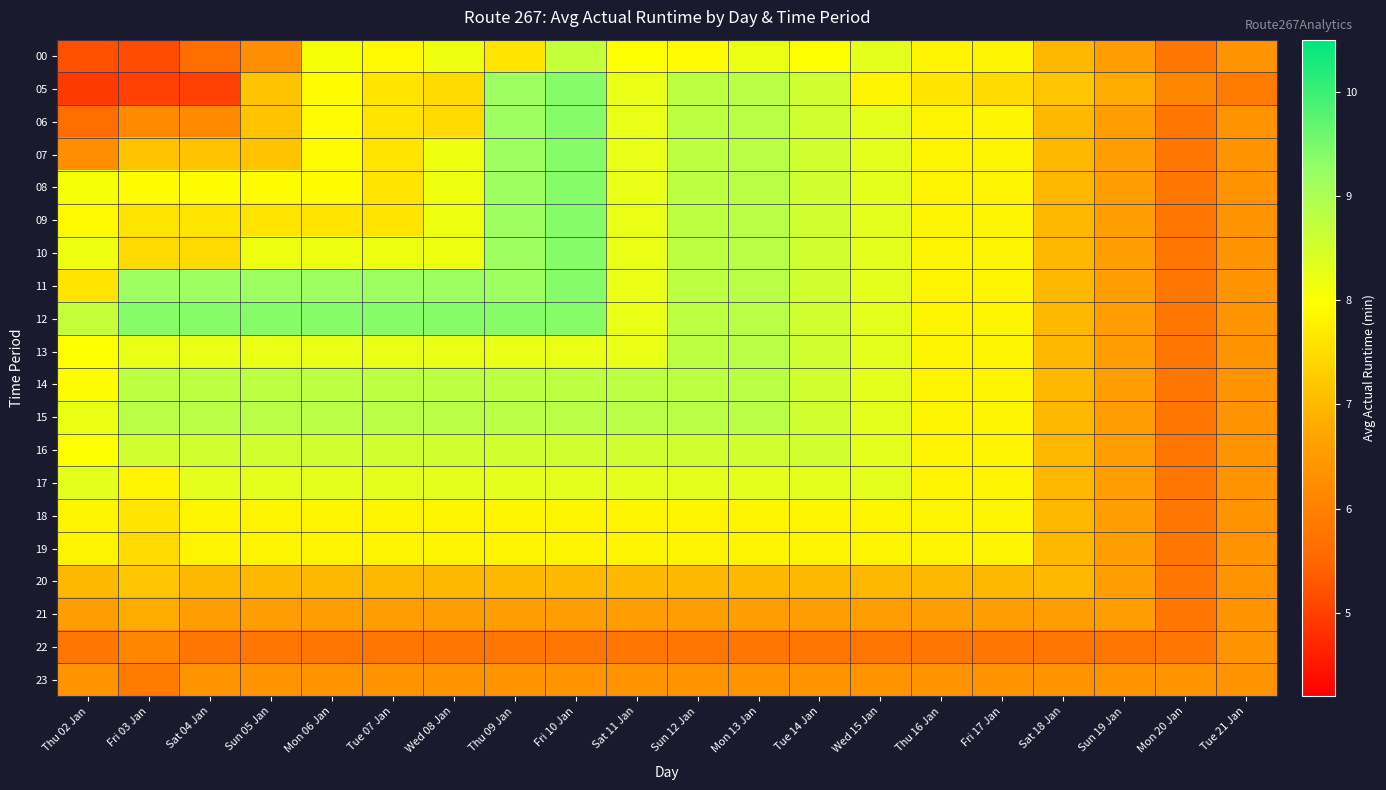

Reading right to left, list all the values displayed in this chart.

00: Tue 21 Jan=6.3	Mon 20 Jan=5.8	Sun 19 Jan=6.6	Sat 18 Jan=7.0	Fri 17 Jan=7.8	Thu 16 Jan=7.8	Wed 15 Jan=8.3	Tue 14 Jan=8.0	Mon 13 Jan=8.2	Sun 12 Jan=7.9	Sat 11 Jan=8.0	Fri 10 Jan=8.7	Thu 09 Jan=7.6	Wed 08 Jan=8.2	Tue 07 Jan=7.9	Mon 06 Jan=8.1	Sun 05 Jan=6.3	Sat 04 Jan=5.6	Fri 03 Jan=5.2	Thu 02 Jan=5.2
05: Tue 21 Jan=5.9	Mon 20 Jan=6.1	Sun 19 Jan=6.8	Sat 18 Jan=7.2	Fri 17 Jan=7.5	Thu 16 Jan=7.6	Wed 15 Jan=7.8	Tue 14 Jan=8.6	Mon 13 Jan=8.8	Sun 12 Jan=8.8	Sat 11 Jan=8.3	Fri 10 Jan=9.4	Thu 09 Jan=9.2	Wed 08 Jan=7.5	Tue 07 Jan=7.6	Mon 06 Jan=7.9	Sun 05 Jan=7.1	Sat 04 Jan=5.0	Fri 03 Jan=5.0	Thu 02 Jan=4.9
06: Tue 21 Jan=6.3	Mon 20 Jan=5.8	Sun 19 Jan=6.6	Sat 18 Jan=7.0	Fri 17 Jan=7.8	Thu 16 Jan=7.8	Wed 15 Jan=8.3	Tue 14 Jan=8.6	Mon 13 Jan=8.8	Sun 12 Jan=8.8	Sat 11 Jan=8.3	Fri 10 Jan=9.4	Thu 09 Jan=9.2	Wed 08 Jan=7.5	Tue 07 Jan=7.6	Mon 06 Jan=7.9	Sun 05 Jan=7.1	Sat 04 Jan=6.2	Fri 03 Jan=6.2	Thu 02 Jan=5.6
07: Tue 21 Jan=6.3	Mon 20 Jan=5.8	Sun 19 Jan=6.6	Sat 18 Jan=7.0	Fri 17 Jan=7.8	Thu 16 Jan=7.8	Wed 15 Jan=8.3	Tue 14 Jan=8.6	Mon 13 Jan=8.8	Sun 12 Jan=8.8	Sat 11 Jan=8.3	Fri 10 Jan=9.4	Thu 09 Jan=9.2	Wed 08 Jan=8.2	Tue 07 Jan=7.6	Mon 06 Jan=7.9	Sun 05 Jan=7.1	Sat 04 Jan=7.1	Fri 03 Jan=7.1	Thu 02 Jan=6.3
08: Tue 21 Jan=6.3	Mon 20 Jan=5.8	Sun 19 Jan=6.6	Sat 18 Jan=7.0	Fri 17 Jan=7.8	Thu 16 Jan=7.8	Wed 15 Jan=8.3	Tue 14 Jan=8.6	Mon 13 Jan=8.8	Sun 12 Jan=8.8	Sat 11 Jan=8.3	Fri 10 Jan=9.4	Thu 09 Jan=9.2	Wed 08 Jan=8.2	Tue 07 Jan=7.6	Mon 06 Jan=7.9	Sun 05 Jan=7.9	Sat 04 Jan=7.9	Fri 03 Jan=7.9	Thu 02 Jan=8.1
09: Tue 21 Jan=6.3	Mon 20 Jan=5.8	Sun 19 Jan=6.6	Sat 18 Jan=7.0	Fri 17 Jan=7.8	Thu 16 Jan=7.8	Wed 15 Jan=8.3	Tue 14 Jan=8.6	Mon 13 Jan=8.8	Sun 12 Jan=8.8	Sat 11 Jan=8.3	Fri 10 Jan=9.4	Thu 09 Jan=9.2	Wed 08 Jan=8.2	Tue 07 Jan=7.6	Mon 06 Jan=7.6	Sun 05 Jan=7.6	Sat 04 Jan=7.6	Fri 03 Jan=7.6	Thu 02 Jan=7.9
10: Tue 21 Jan=6.3	Mon 20 Jan=5.8	Sun 19 Jan=6.6	Sat 18 Jan=7.0	Fri 17 Jan=7.8	Thu 16 Jan=7.8	Wed 15 Jan=8.3	Tue 14 Jan=8.6	Mon 13 Jan=8.8	Sun 12 Jan=8.8	Sat 11 Jan=8.3	Fri 10 Jan=9.4	Thu 09 Jan=9.2	Wed 08 Jan=8.2	Tue 07 Jan=8.2	Mon 06 Jan=8.2	Sun 05 Jan=8.2	Sat 04 Jan=7.5	Fri 03 Jan=7.5	Thu 02 Jan=8.2
11: Tue 21 Jan=6.3	Mon 20 Jan=5.8	Sun 19 Jan=6.6	Sat 18 Jan=7.0	Fri 17 Jan=7.8	Thu 16 Jan=7.8	Wed 15 Jan=8.3	Tue 14 Jan=8.6	Mon 13 Jan=8.8	Sun 12 Jan=8.8	Sat 11 Jan=8.3	Fri 10 Jan=9.4	Thu 09 Jan=9.2	Wed 08 Jan=9.2	Tue 07 Jan=9.2	Mon 06 Jan=9.2	Sun 05 Jan=9.2	Sat 04 Jan=9.2	Fri 03 Jan=9.2	Thu 02 Jan=7.6
12: Tue 21 Jan=6.3	Mon 20 Jan=5.8	Sun 19 Jan=6.6	Sat 18 Jan=7.0	Fri 17 Jan=7.8	Thu 16 Jan=7.8	Wed 15 Jan=8.3	Tue 14 Jan=8.6	Mon 13 Jan=8.8	Sun 12 Jan=8.8	Sat 11 Jan=8.3	Fri 10 Jan=9.4	Thu 09 Jan=9.4	Wed 08 Jan=9.4	Tue 07 Jan=9.4	Mon 06 Jan=9.4	Sun 05 Jan=9.4	Sat 04 Jan=9.4	Fri 03 Jan=9.4	Thu 02 Jan=8.7
13: Tue 21 Jan=6.3	Mon 20 Jan=5.8	Sun 19 Jan=6.6	Sat 18 Jan=7.0	Fri 17 Jan=7.8	Thu 16 Jan=7.8	Wed 15 Jan=8.3	Tue 14 Jan=8.6	Mon 13 Jan=8.8	Sun 12 Jan=8.8	Sat 11 Jan=8.3	Fri 10 Jan=8.3	Thu 09 Jan=8.3	Wed 08 Jan=8.3	Tue 07 Jan=8.3	Mon 06 Jan=8.3	Sun 05 Jan=8.3	Sat 04 Jan=8.3	Fri 03 Jan=8.3	Thu 02 Jan=8.0
14: Tue 21 Jan=6.3	Mon 20 Jan=5.8	Sun 19 Jan=6.6	Sat 18 Jan=7.0	Fri 17 Jan=7.8	Thu 16 Jan=7.8	Wed 15 Jan=8.3	Tue 14 Jan=8.6	Mon 13 Jan=8.8	Sun 12 Jan=8.8	Sat 11 Jan=8.8	Fri 10 Jan=8.8	Thu 09 Jan=8.8	Wed 08 Jan=8.8	Tue 07 Jan=8.8	Mon 06 Jan=8.8	Sun 05 Jan=8.8	Sat 04 Jan=8.8	Fri 03 Jan=8.8	Thu 02 Jan=7.9
15: Tue 21 Jan=6.3	Mon 20 Jan=5.8	Sun 19 Jan=6.6	Sat 18 Jan=7.0	Fri 17 Jan=7.8	Thu 16 Jan=7.8	Wed 15 Jan=8.3	Tue 14 Jan=8.6	Mon 13 Jan=8.8	Sun 12 Jan=8.8	Sat 11 Jan=8.8	Fri 10 Jan=8.8	Thu 09 Jan=8.8	Wed 08 Jan=8.8	Tue 07 Jan=8.8	Mon 06 Jan=8.8	Sun 05 Jan=8.8	Sat 04 Jan=8.8	Fri 03 Jan=8.8	Thu 02 Jan=8.2
16: Tue 21 Jan=6.3	Mon 20 Jan=5.8	Sun 19 Jan=6.6	Sat 18 Jan=7.0	Fri 17 Jan=7.8	Thu 16 Jan=7.8	Wed 15 Jan=8.3	Tue 14 Jan=8.6	Mon 13 Jan=8.6	Sun 12 Jan=8.6	Sat 11 Jan=8.6	Fri 10 Jan=8.6	Thu 09 Jan=8.6	Wed 08 Jan=8.6	Tue 07 Jan=8.6	Mon 06 Jan=8.6	Sun 05 Jan=8.6	Sat 04 Jan=8.6	Fri 03 Jan=8.6	Thu 02 Jan=8.0
17: Tue 21 Jan=6.3	Mon 20 Jan=5.8	Sun 19 Jan=6.6	Sat 18 Jan=7.0	Fri 17 Jan=7.8	Thu 16 Jan=7.8	Wed 15 Jan=8.3	Tue 14 Jan=8.3	Mon 13 Jan=8.3	Sun 12 Jan=8.3	Sat 11 Jan=8.3	Fri 10 Jan=8.3	Thu 09 Jan=8.3	Wed 08 Jan=8.3	Tue 07 Jan=8.3	Mon 06 Jan=8.3	Sun 05 Jan=8.3	Sat 04 Jan=8.3	Fri 03 Jan=7.8	Thu 02 Jan=8.3
18: Tue 21 Jan=6.3	Mon 20 Jan=5.8	Sun 19 Jan=6.6	Sat 18 Jan=7.0	Fri 17 Jan=7.8	Thu 16 Jan=7.8	Wed 15 Jan=7.8	Tue 14 Jan=7.8	Mon 13 Jan=7.8	Sun 12 Jan=7.8	Sat 11 Jan=7.8	Fri 10 Jan=7.8	Thu 09 Jan=7.8	Wed 08 Jan=7.8	Tue 07 Jan=7.8	Mon 06 Jan=7.8	Sun 05 Jan=7.8	Sat 04 Jan=7.8	Fri 03 Jan=7.6	Thu 02 Jan=7.8
19: Tue 21 Jan=6.3	Mon 20 Jan=5.8	Sun 19 Jan=6.6	Sat 18 Jan=7.0	Fri 17 Jan=7.8	Thu 16 Jan=7.8	Wed 15 Jan=7.8	Tue 14 Jan=7.8	Mon 13 Jan=7.8	Sun 12 Jan=7.8	Sat 11 Jan=7.8	Fri 10 Jan=7.8	Thu 09 Jan=7.8	Wed 08 Jan=7.8	Tue 07 Jan=7.8	Mon 06 Jan=7.8	Sun 05 Jan=7.8	Sat 04 Jan=7.8	Fri 03 Jan=7.5	Thu 02 Jan=7.8
20: Tue 21 Jan=6.3	Mon 20 Jan=5.8	Sun 19 Jan=6.6	Sat 18 Jan=7.0	Fri 17 Jan=7.0	Thu 16 Jan=7.0	Wed 15 Jan=7.0	Tue 14 Jan=7.0	Mon 13 Jan=7.0	Sun 12 Jan=7.0	Sat 11 Jan=7.0	Fri 10 Jan=7.0	Thu 09 Jan=7.0	Wed 08 Jan=7.0	Tue 07 Jan=7.0	Mon 06 Jan=7.0	Sun 05 Jan=7.0	Sat 04 Jan=7.0	Fri 03 Jan=7.2	Thu 02 Jan=7.0
21: Tue 21 Jan=6.3	Mon 20 Jan=5.8	Sun 19 Jan=6.6	Sat 18 Jan=6.6	Fri 17 Jan=6.6	Thu 16 Jan=6.6	Wed 15 Jan=6.6	Tue 14 Jan=6.6	Mon 13 Jan=6.6	Sun 12 Jan=6.6	Sat 11 Jan=6.6	Fri 10 Jan=6.6	Thu 09 Jan=6.6	Wed 08 Jan=6.6	Tue 07 Jan=6.6	Mon 06 Jan=6.6	Sun 05 Jan=6.6	Sat 04 Jan=6.6	Fri 03 Jan=6.8	Thu 02 Jan=6.6
22: Tue 21 Jan=6.3	Mon 20 Jan=5.8	Sun 19 Jan=5.8	Sat 18 Jan=5.8	Fri 17 Jan=5.8	Thu 16 Jan=5.8	Wed 15 Jan=5.8	Tue 14 Jan=5.8	Mon 13 Jan=5.8	Sun 12 Jan=5.8	Sat 11 Jan=5.8	Fri 10 Jan=5.8	Thu 09 Jan=5.8	Wed 08 Jan=5.8	Tue 07 Jan=5.8	Mon 06 Jan=5.8	Sun 05 Jan=5.8	Sat 04 Jan=5.8	Fri 03 Jan=6.1	Thu 02 Jan=5.8
23: Tue 21 Jan=6.3	Mon 20 Jan=6.3	Sun 19 Jan=6.3	Sat 18 Jan=6.3	Fri 17 Jan=6.3	Thu 16 Jan=6.3	Wed 15 Jan=6.3	Tue 14 Jan=6.3	Mon 13 Jan=6.3	Sun 12 Jan=6.3	Sat 11 Jan=6.3	Fri 10 Jan=6.3	Thu 09 Jan=6.3	Wed 08 Jan=6.3	Tue 07 Jan=6.3	Mon 06 Jan=6.3	Sun 05 Jan=6.3	Sat 04 Jan=6.3	Fri 03 Jan=5.9	Thu 02 Jan=6.3